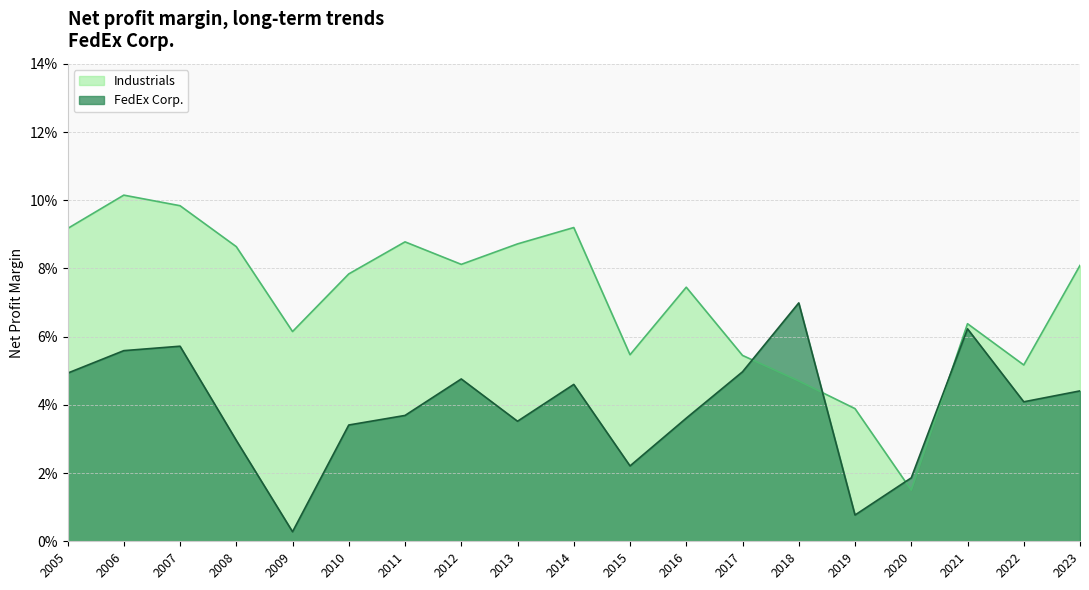

Reading left to right, transcribe all the data shown in this chart.

FedEx Corp.: 2005=0.0	2006=0.1	2007=0.1	2008=0.0	2009=0.0	2010=0.0	2011=0.0	2012=0.0	2013=0.0	2014=0.0	2015=0.0	2016=0.0	2017=0.0	2018=0.1	2019=0.0	2020=0.0	2021=0.1	2022=0.0	2023=0.0
Industrials: 2005=0.1	2006=0.1	2007=0.1	2008=0.1	2009=0.1	2010=0.1	2011=0.1	2012=0.1	2013=0.1	2014=0.1	2015=0.1	2016=0.1	2017=0.1	2018=0.0	2019=0.0	2020=0.0	2021=0.1	2022=0.1	2023=0.1